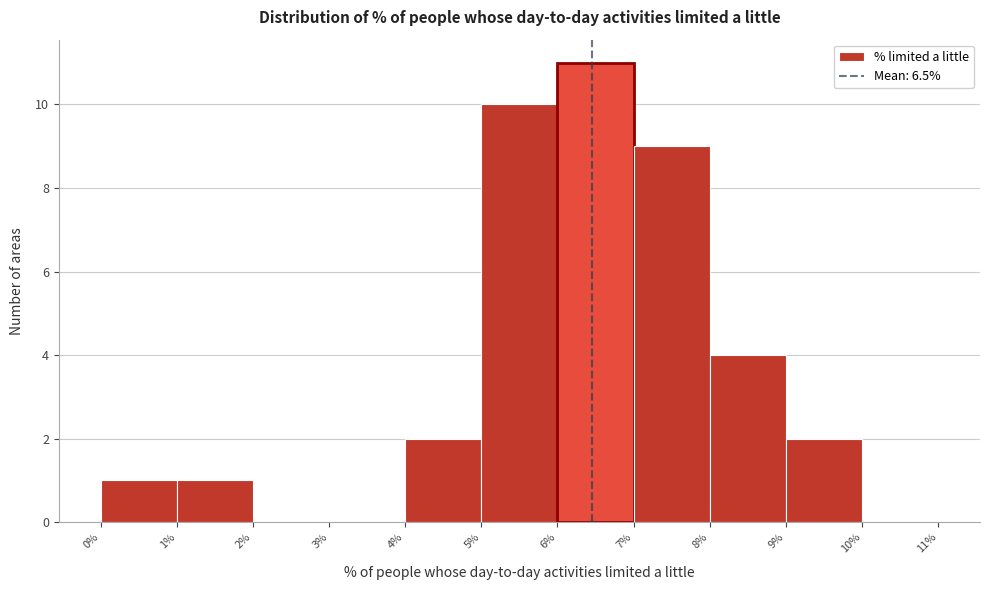

Reading left to right, transcribe this chart: for each bar, give the range it covers on the x-axis and its height. The values are not printed on the chart, so give them approximately, as read against the axis.

0% to 1%: 1
1% to 2%: 1
2% to 3%: 0
3% to 4%: 0
4% to 5%: 2
5% to 6%: 10
6% to 7%: 11
7% to 8%: 9
8% to 9%: 4
9% to 10%: 2
10% to 11%: 0